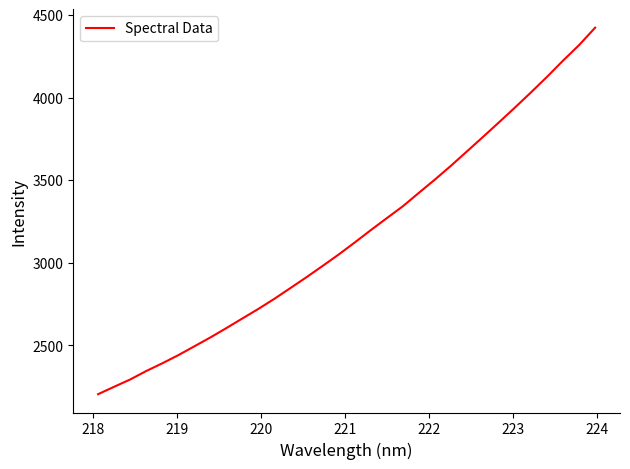

What is the smallest value displayed?

2205.1